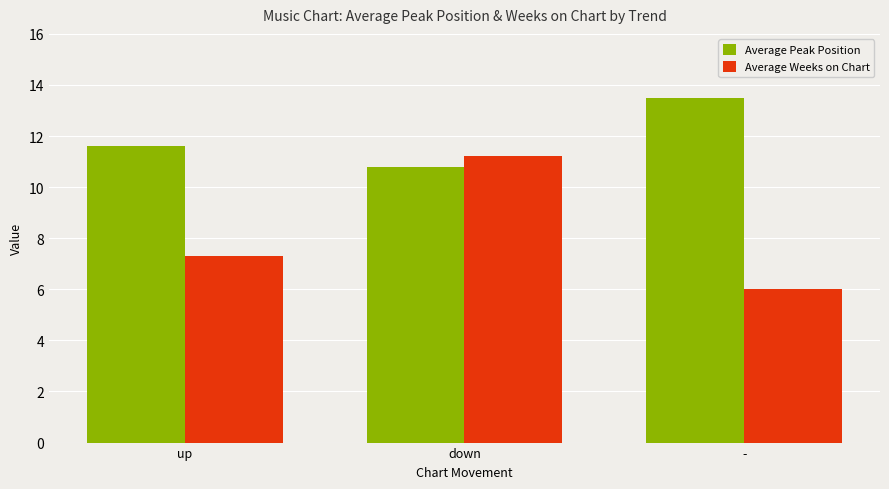

Which category has the highest value across all series?

-